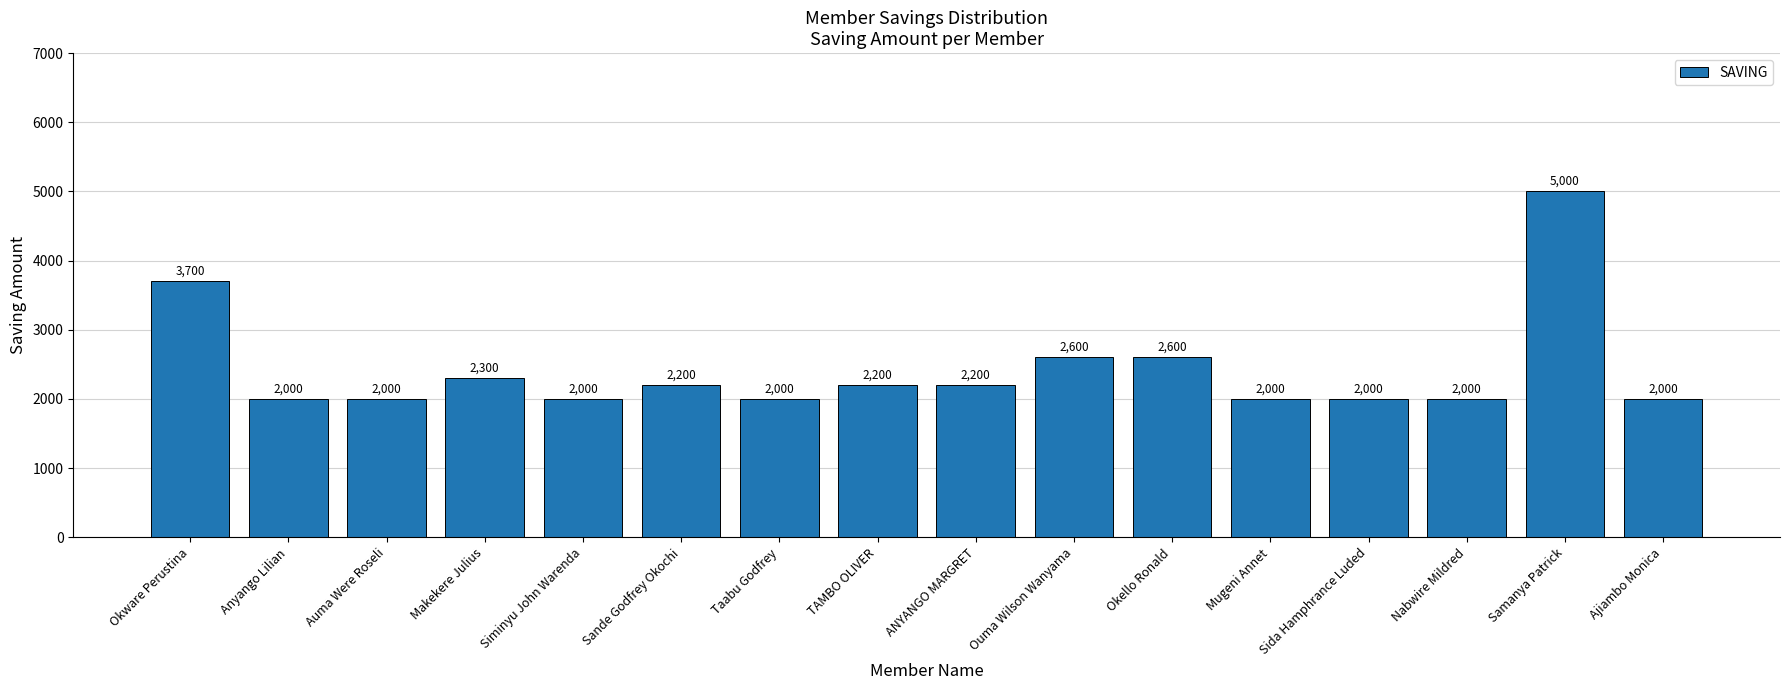

What is the value of the 8th bar from the left?

2200